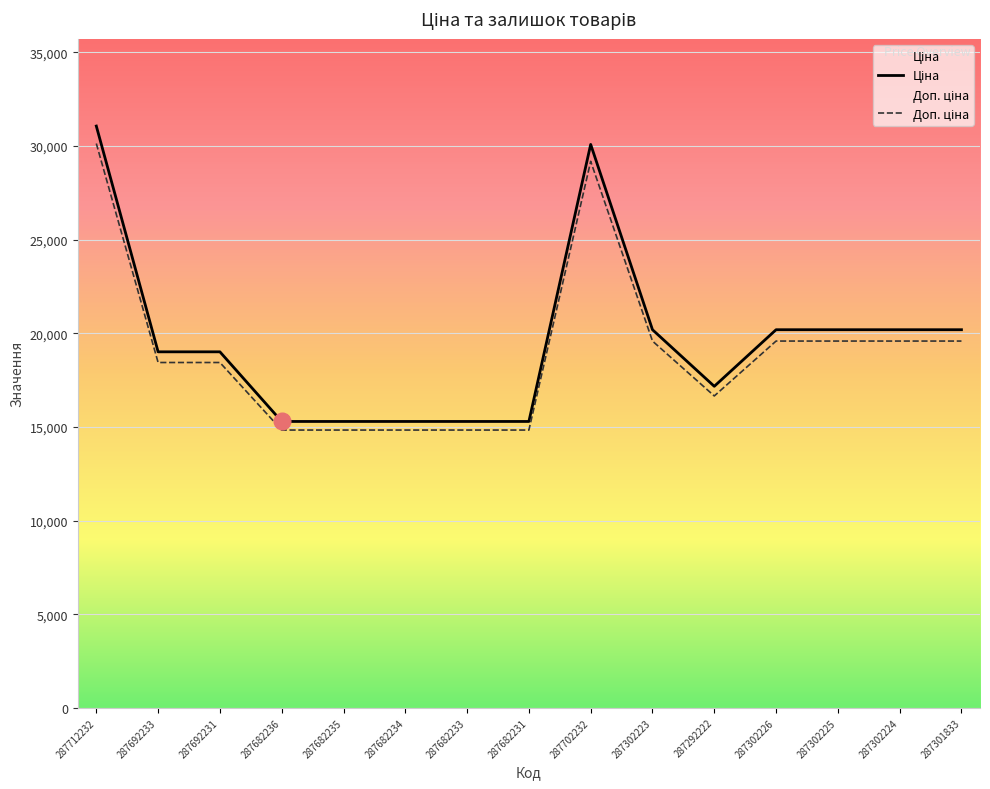

True or false: Доп. ціна and Ціна intersect in this chart.

False